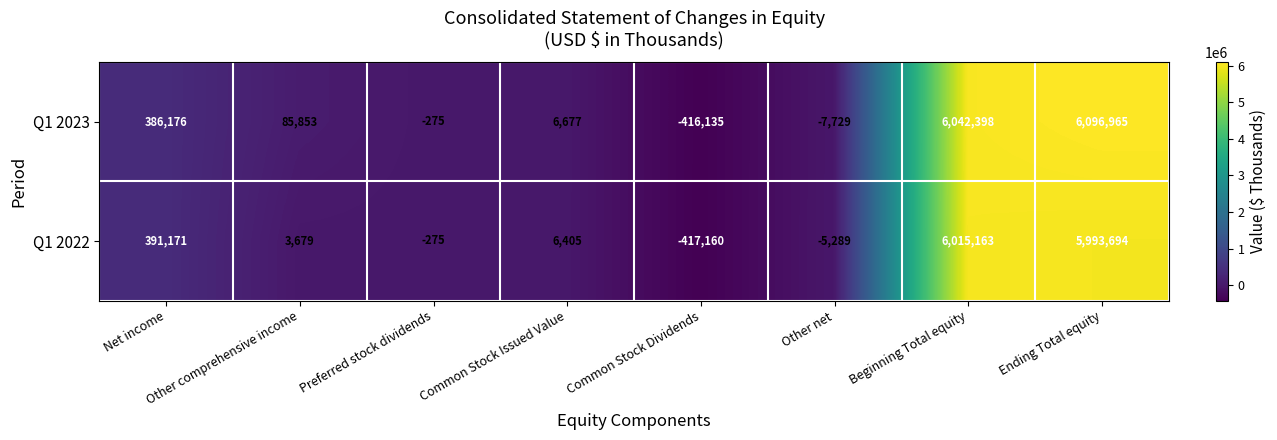

What is the difference between the second highest and second lowest values in the Q1 2023 series?

6050127